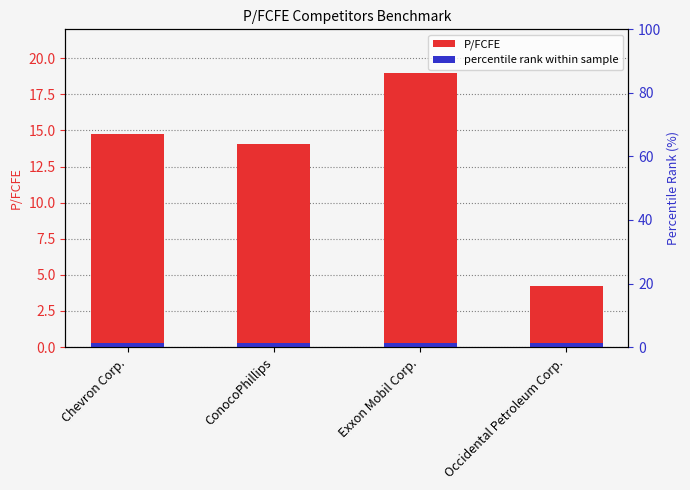

What is the difference between the values at ConocoPhillips and Exxon Mobil Corp.?

4.9